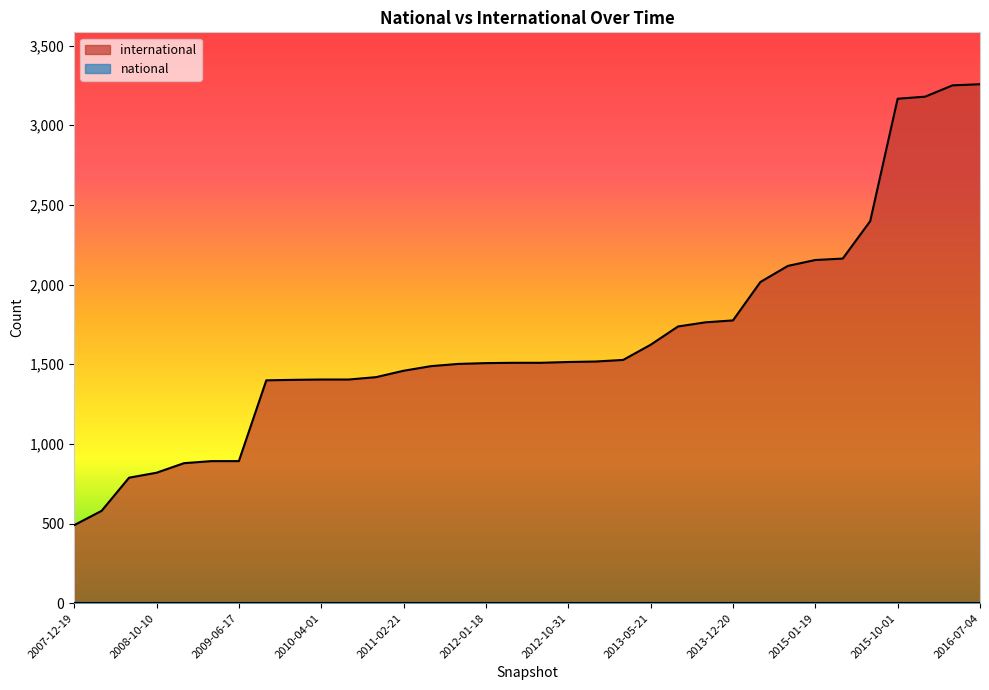

The value at 2013-09-10 is 851. True or false?

False